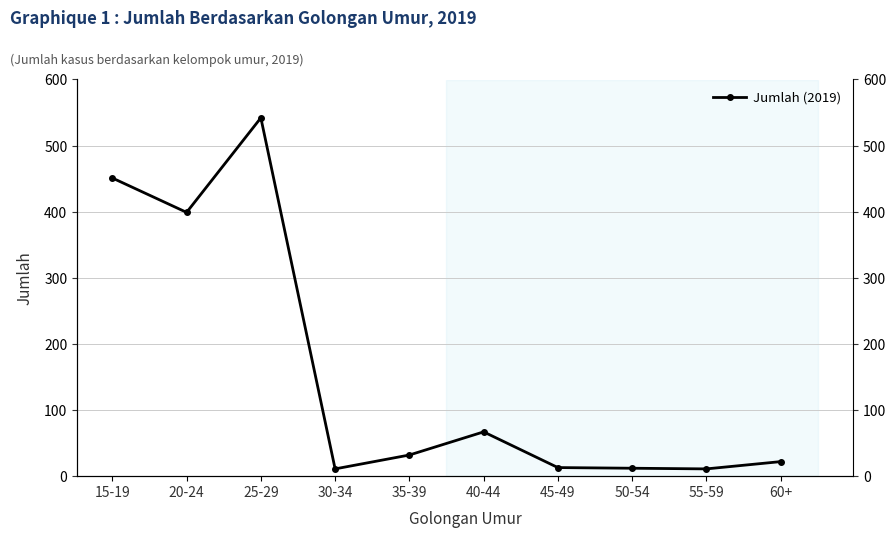

List the labels in order of value, largest first.

25-29, 15-19, 20-24, 40-44, 35-39, 60+, 45-49, 50-54, 30-34, 55-59